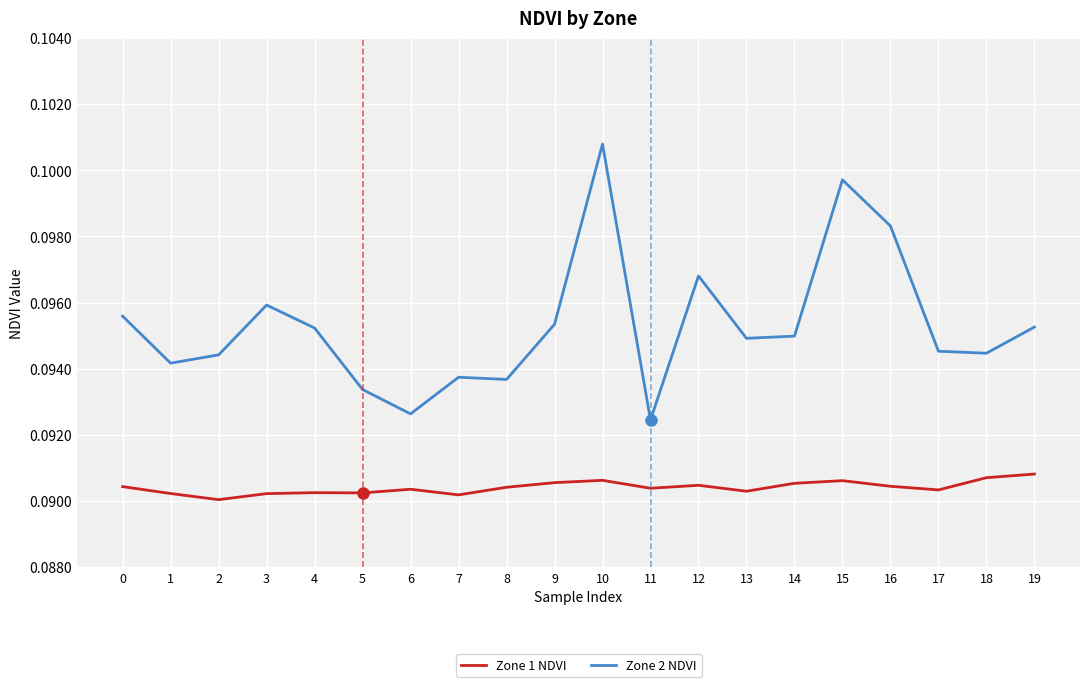

Count the number of categories in the chart.

20